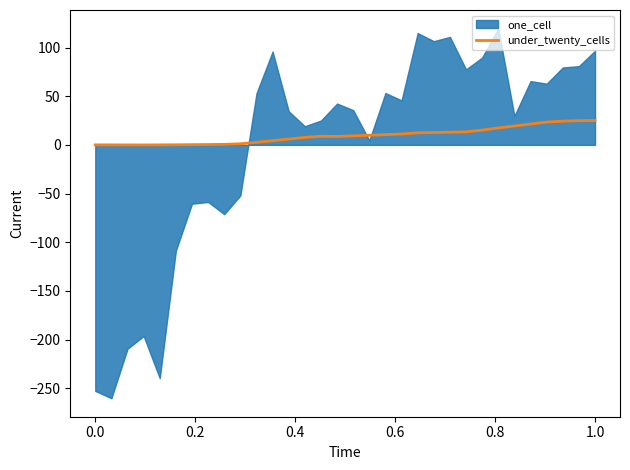

The value at 9 is 0.6. True or false?

False